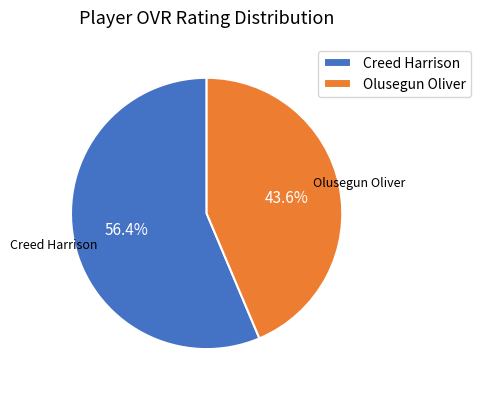

Which has a higher value, Olusegun Oliver or Creed Harrison?

Creed Harrison